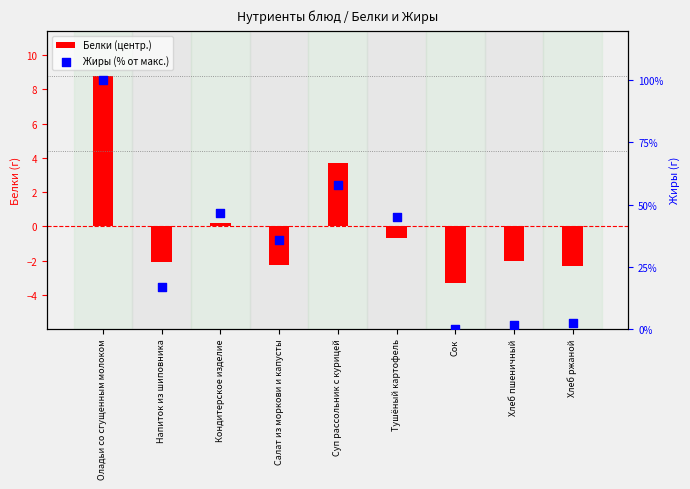

What is the change in value from Оладьи со сгущенным молоком to Суп рассольник с курицей?

-42.1